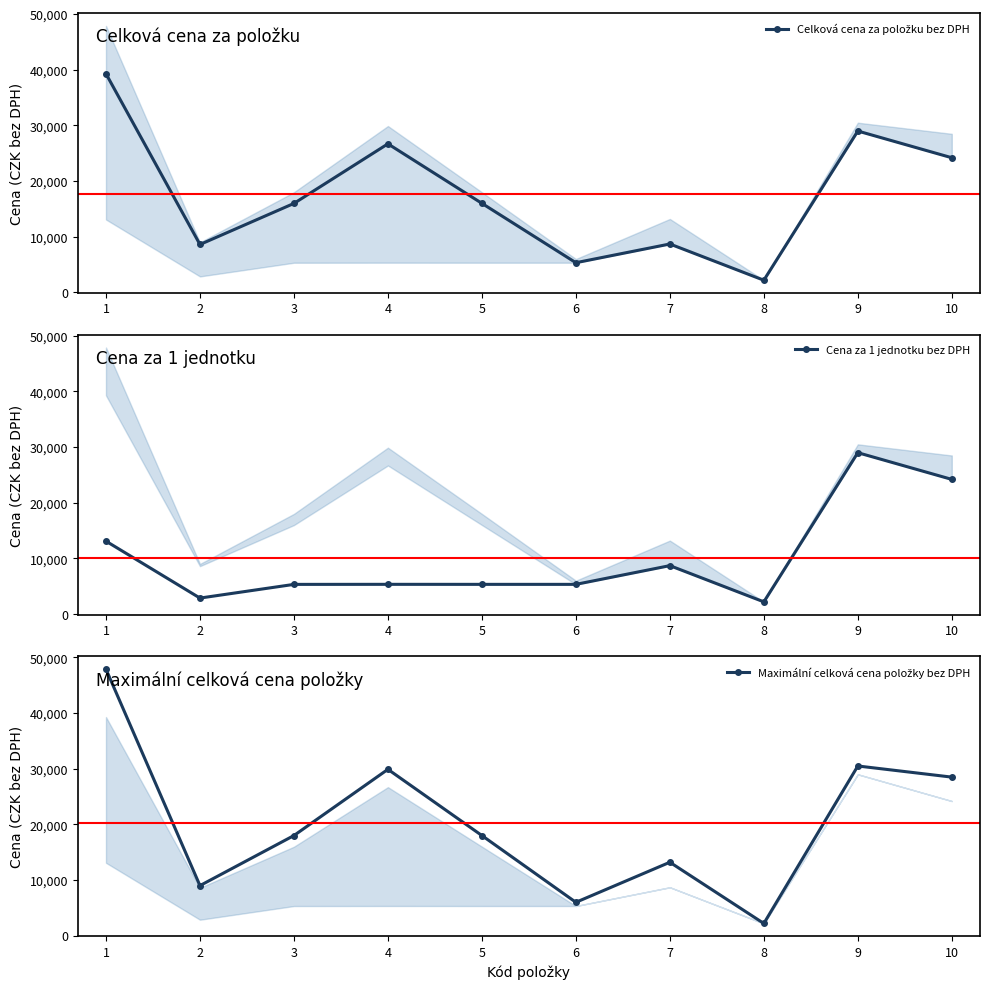

How many interior local peaks does the Cena za 1 jednotku bez DPH series have?

3